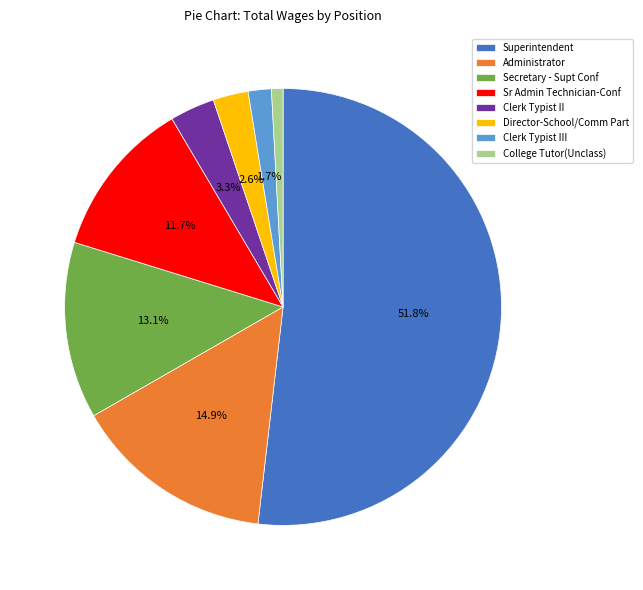

Between Administrator and Director-School/Comm Part, which is larger?

Administrator